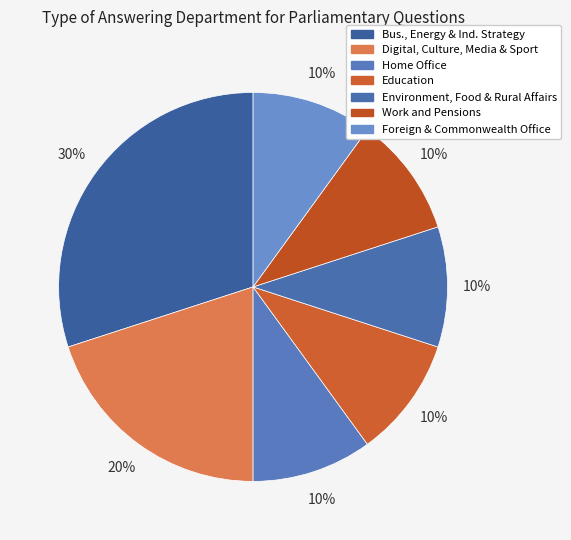

How many slices are in this pie chart?

7